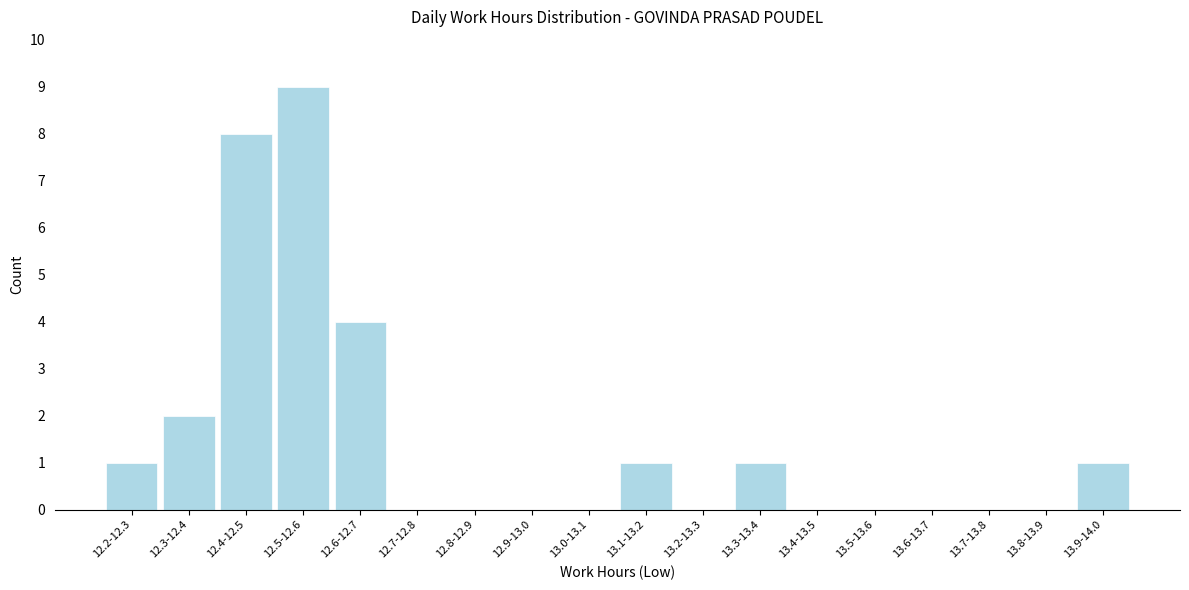

Reading left to right, extract all data points from this chart.

12.2-12.3=1	12.3-12.4=2	12.4-12.5=8	12.5-12.6=9	12.6-12.7=4	12.7-12.8=0	12.8-12.9=0	12.9-13.0=0	13.0-13.1=0	13.1-13.2=1	13.2-13.3=0	13.3-13.4=1	13.4-13.5=0	13.5-13.6=0	13.6-13.7=0	13.7-13.8=0	13.8-13.9=0	13.9-14.0=1